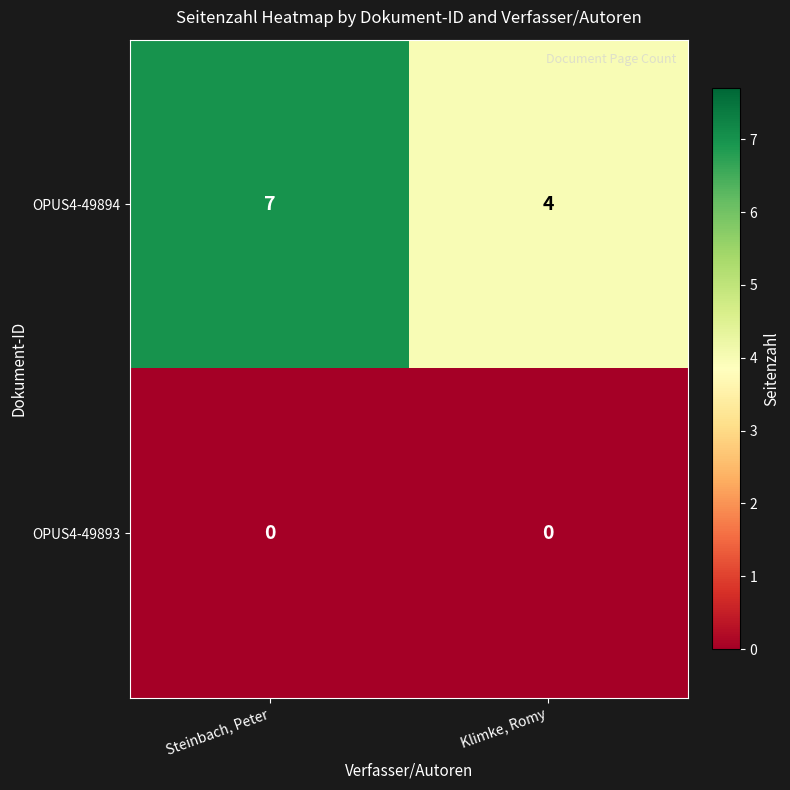

Between Steinbach, Peter and Klimke, Romy, which series saw the biggest shift?

OPUS4-49894